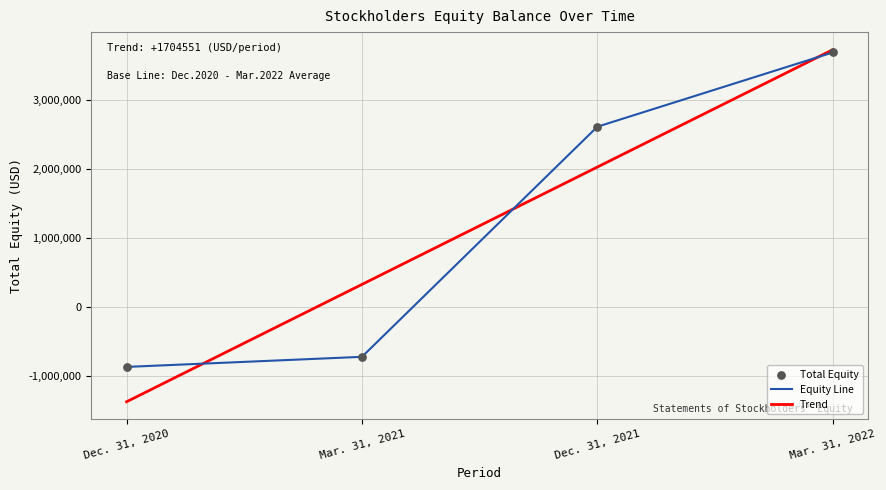

At which category is the sum across all series the highest?

Mar. 31, 2022